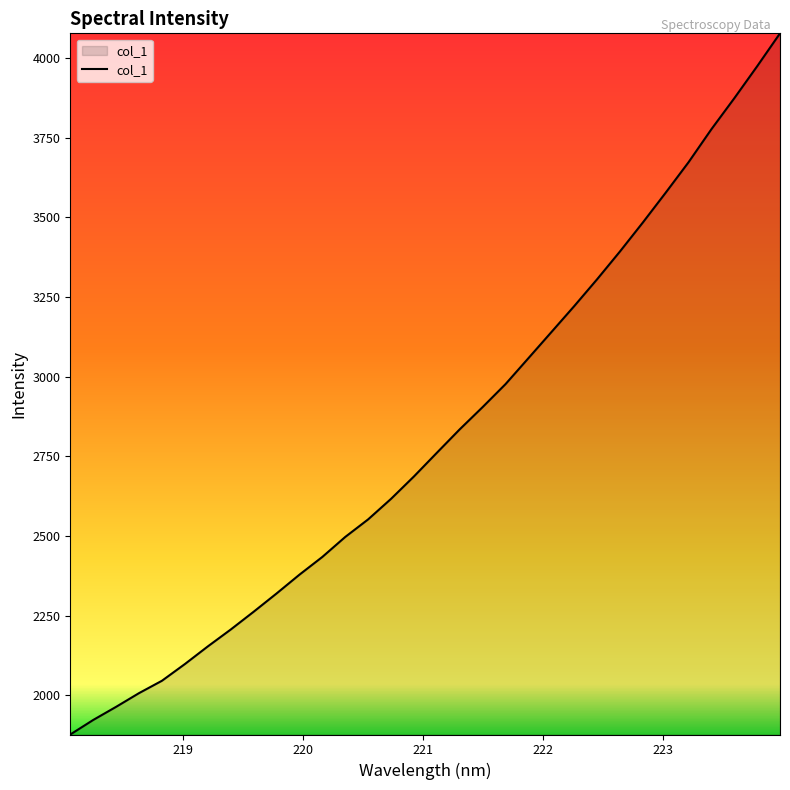

Does the chart display data point markers on the line(s)?

No